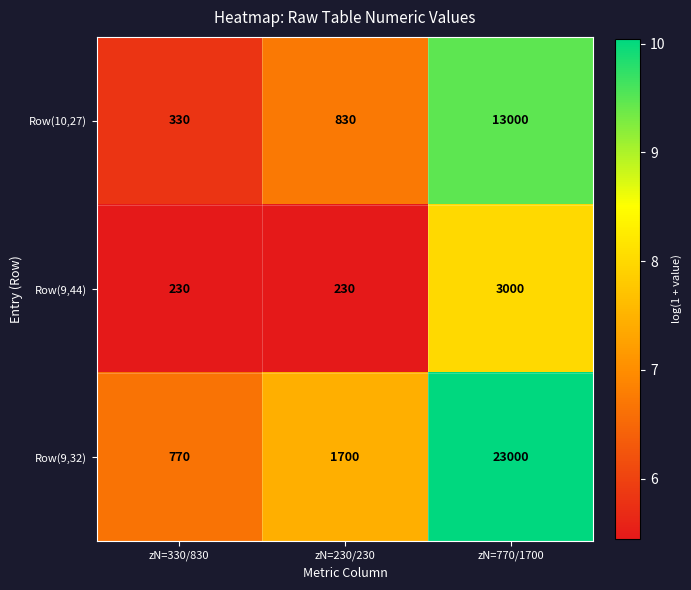

How many distinct data groups are displayed?

3